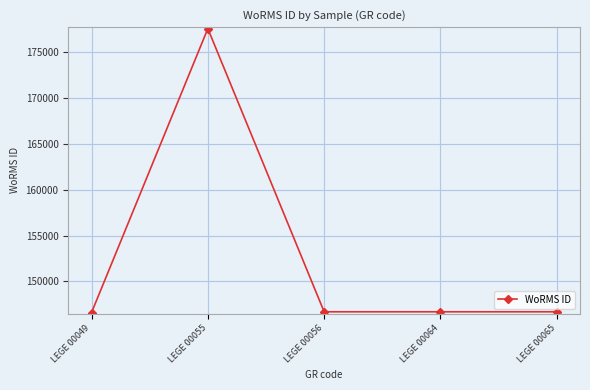

The value at LEGE 00055 is 177539. True or false?

True